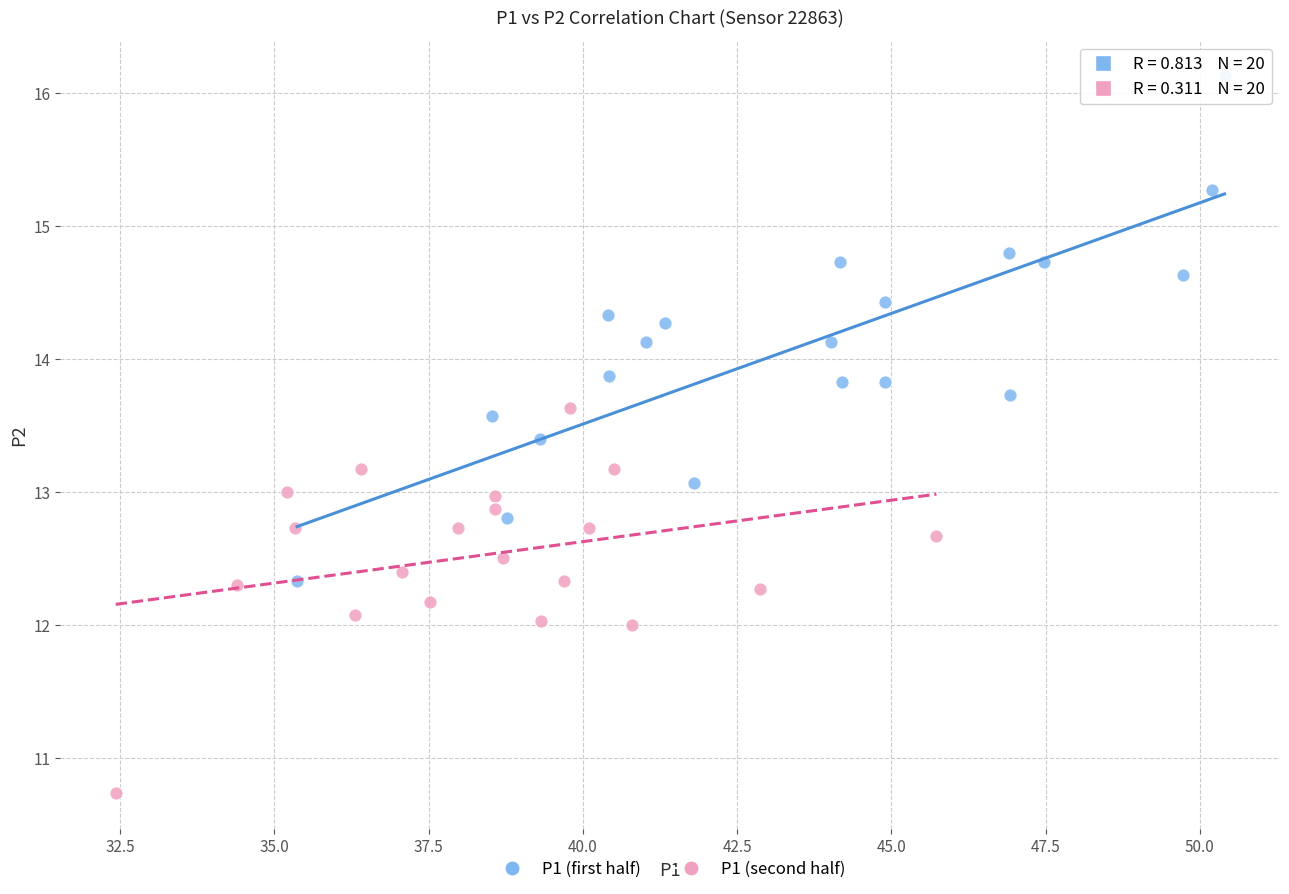

Which series contains the highest Y value?

P1 (first half)